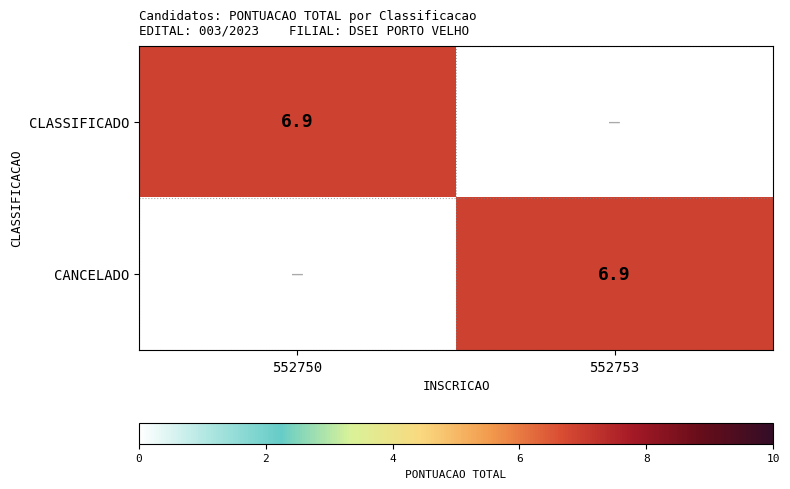

Is it true that CLASSIFICADO equals 6.9 at 552750?

True